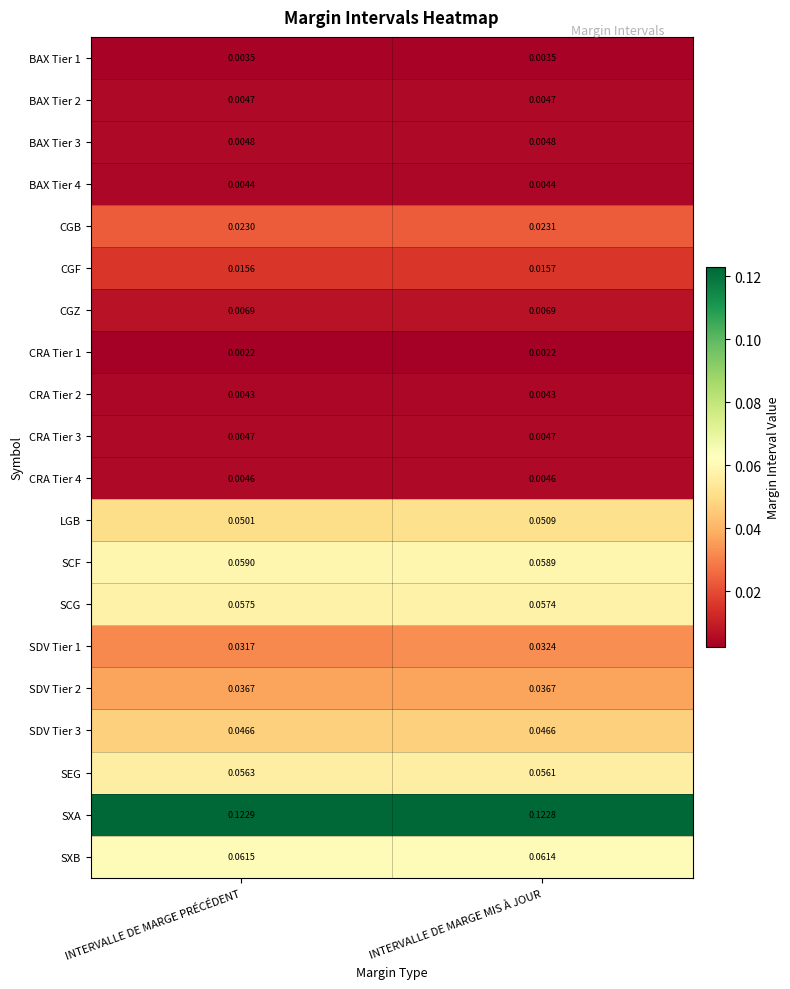

Which series has the largest total across all categories?

SXA